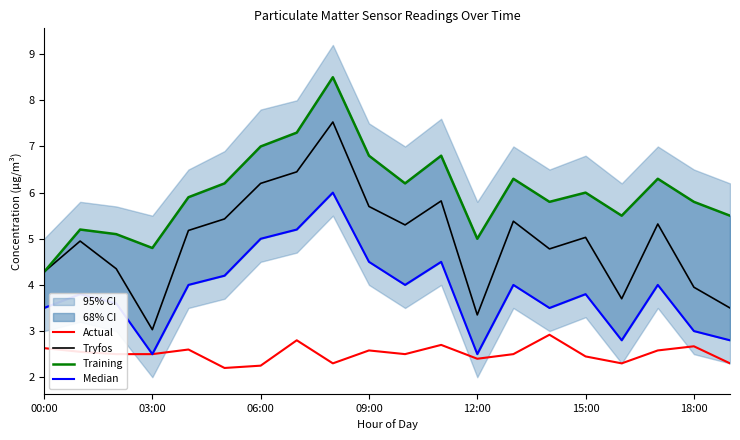

What is the difference between the maximum and minimum values in the Actual series?

0.7